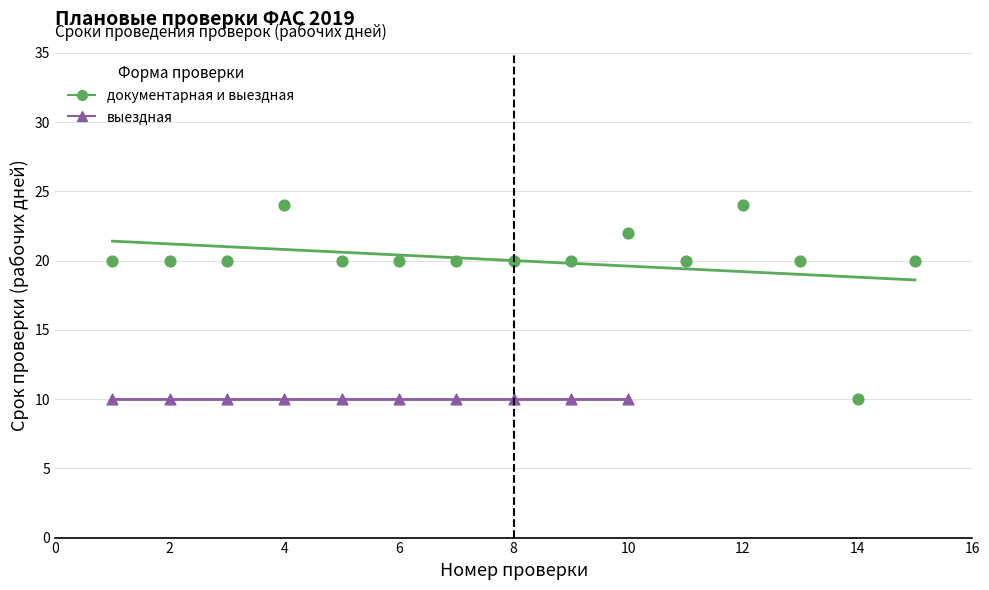

Which series reaches the maximum Y coordinate?

документарная и выездная